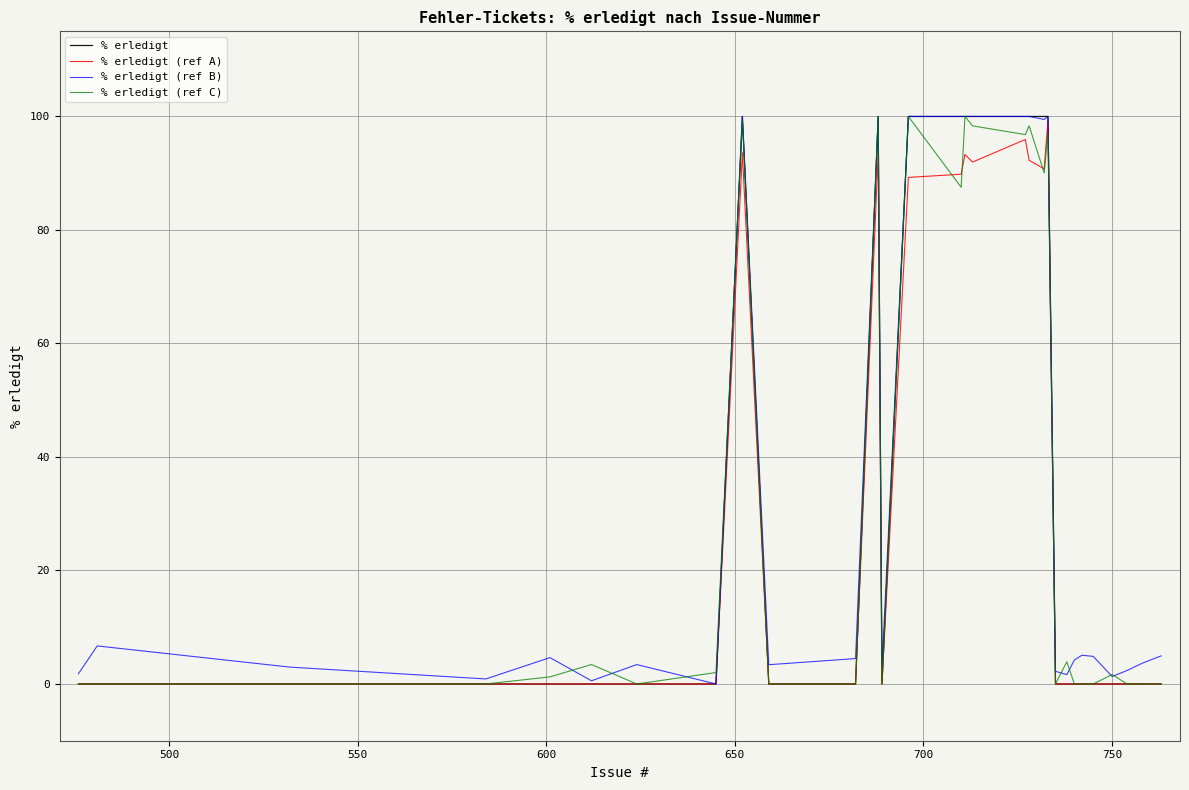

What is the maximum value for % erledigt (ref C)?

100.0